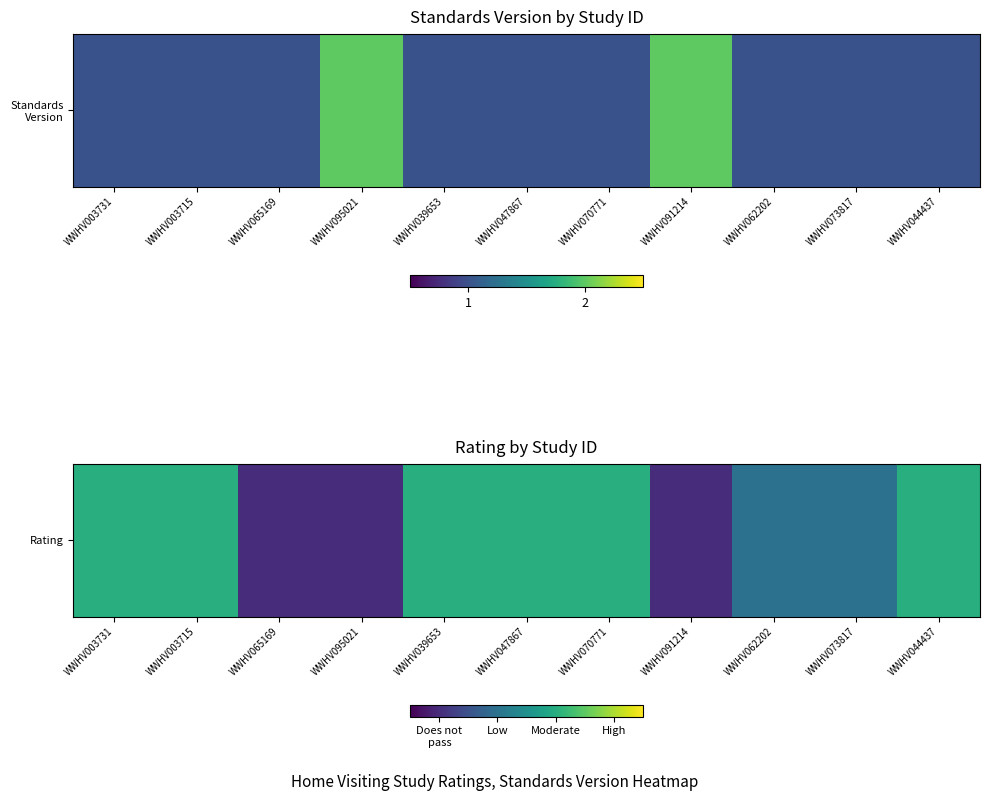

Where is the data nearest to the value 1?

WWHV062202